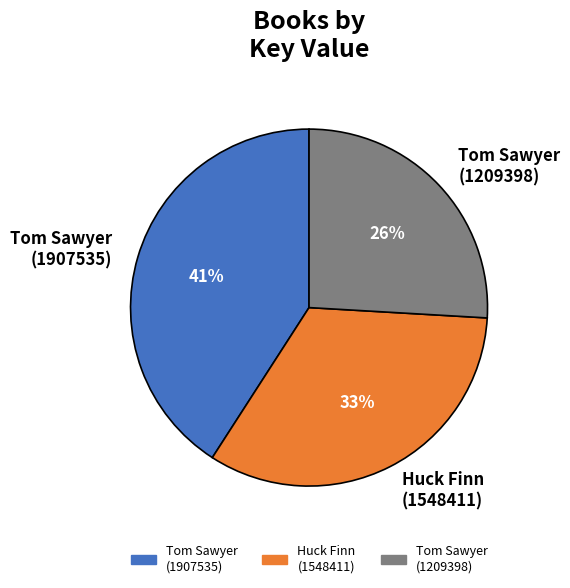

Does any single category account for the majority?

No